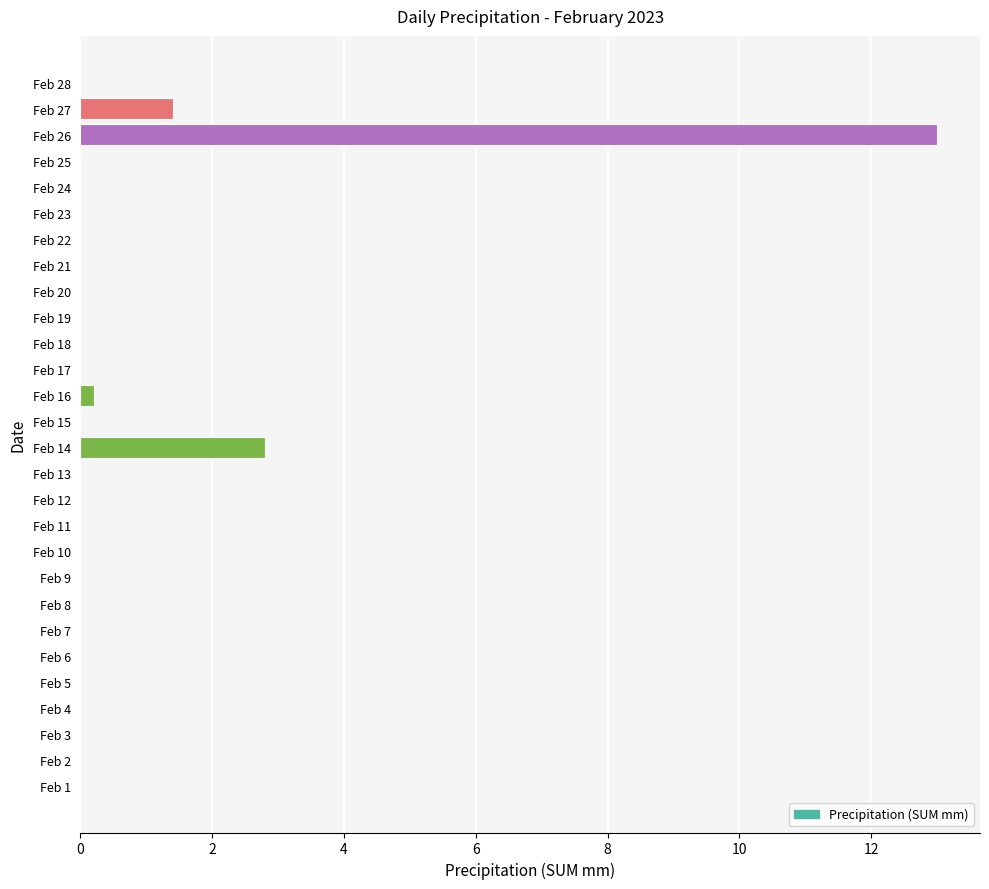

The chart shows a value of 0.8 at Feb 14. True or false?

False